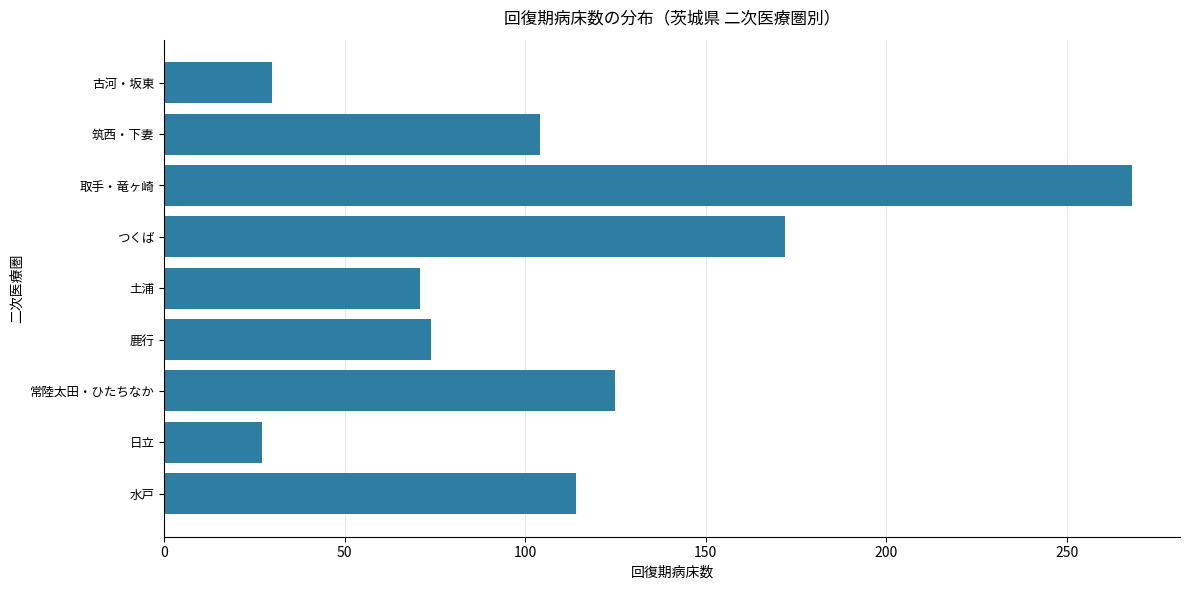

Reading bottom to top, extract all data points from this chart.

114	27	125	74	71	172	268	104	30